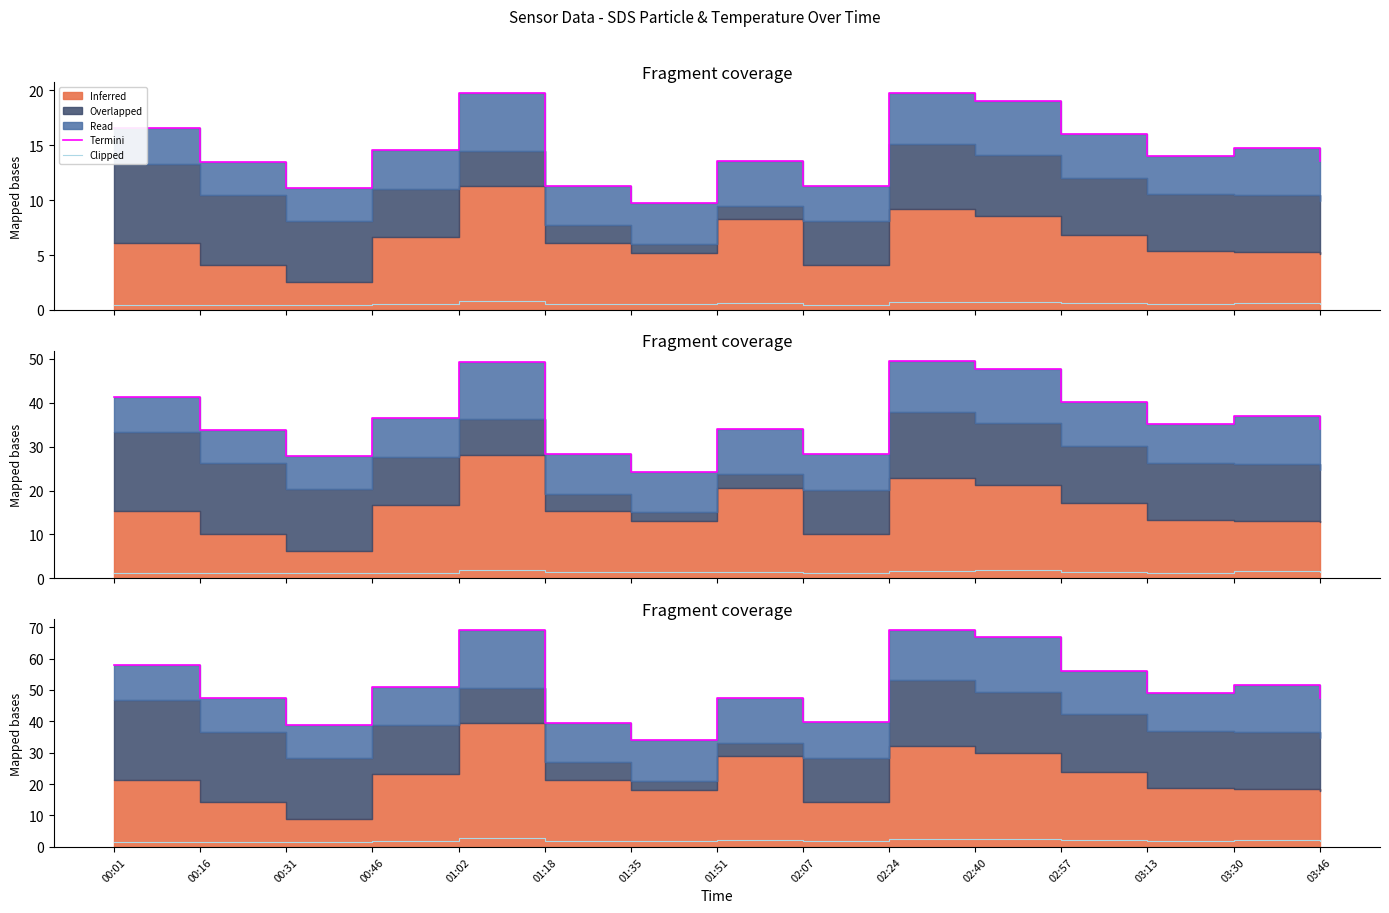

Which label corresponds to the smallest value in the chart?

00:31